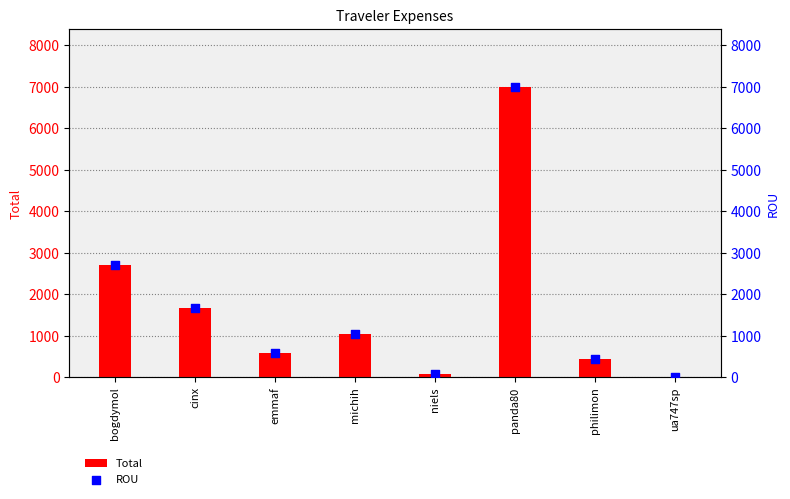

Which series has the largest Y range (max minus min)?

Total